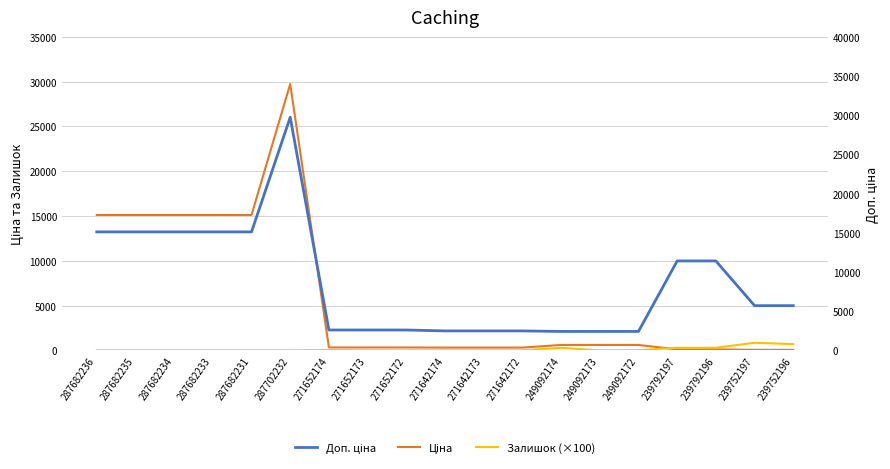

Reading left to right, transcribe all the data shown in this chart.

Ціна: 15120.0	15120.0	15120.0	15120.0	15120.0	29747.2	324.8	324.8	324.8	310.3	310.3	310.3	603.7	603.7	603.7	114.1	114.1	57.0	57.0
Залишок (×100): 0.0	0.0	0.0	0.0	0.0	0.0	32.0	12.0	5.0	9.0	7.0	5.0	286.0	0.0	21.0	289.0	290.0	845.0	698.0
Доп. ціна: 15120.0	15120.0	15120.0	15120.0	15120.0	29747.2	2598.3	2598.3	2598.3	2482.4	2482.4	2482.4	2414.8	2414.8	2414.8	11410.0	11410.0	5705.0	5705.0